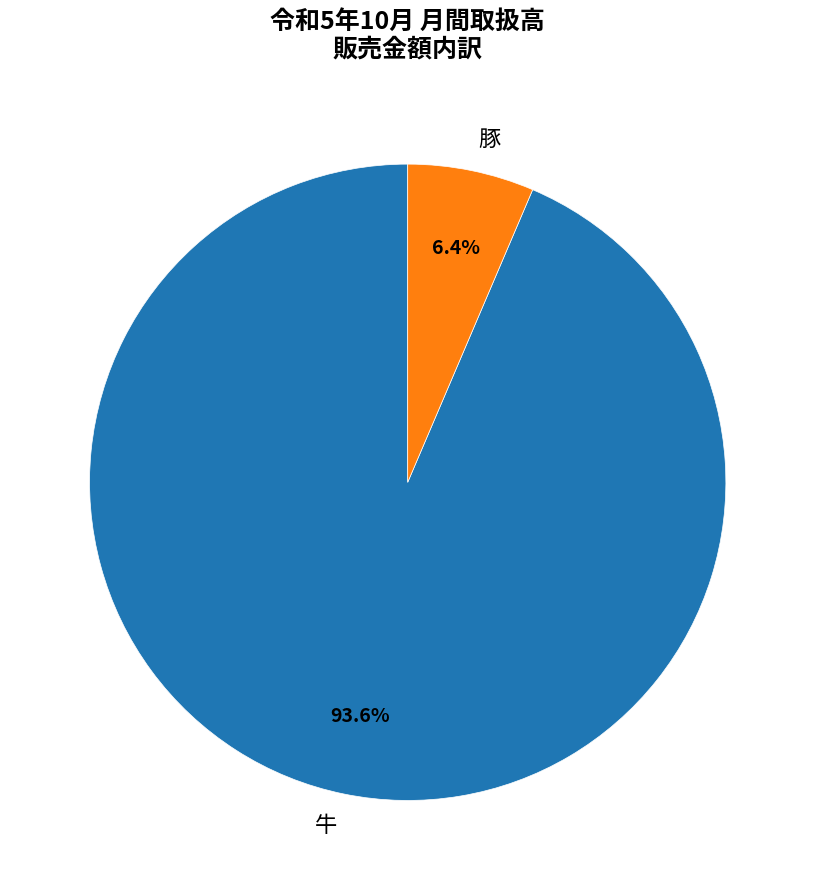

Count the number of slices in the pie.

2